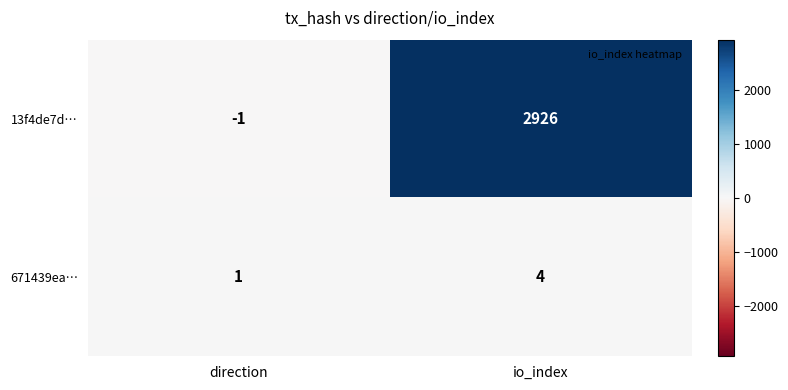

At which category does the chart reach its minimum across all series?

direction